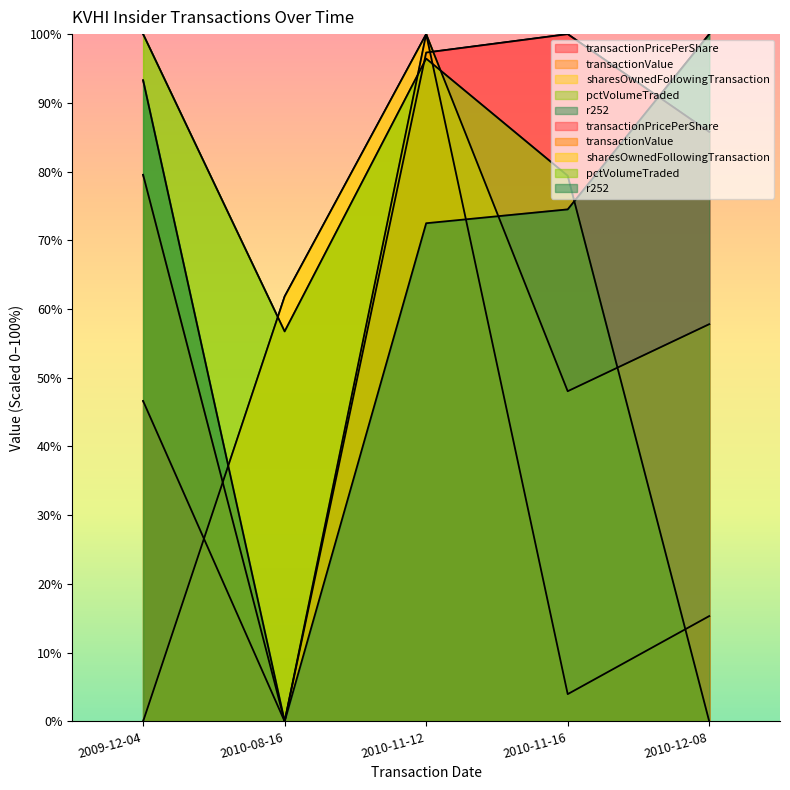

Count the number of data series in this chart.

5